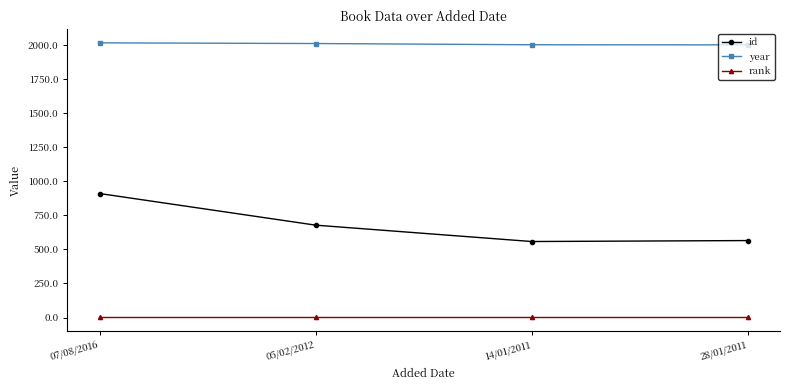

What is the smallest value displayed?

1